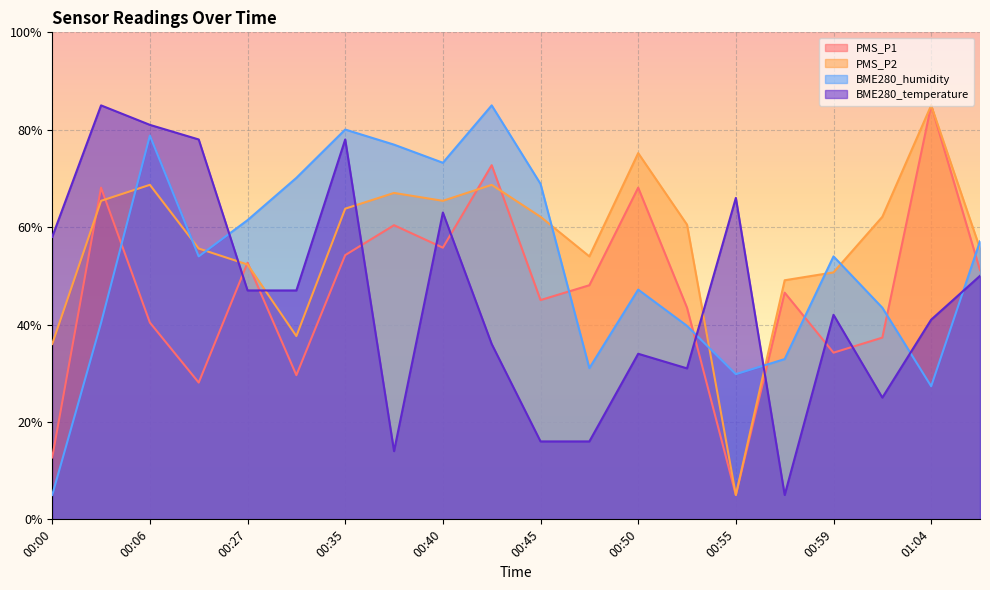

Reading left to right, what are all the values shown in this chart?

PMS_P1: 12.7	68.1	40.4	28.1	52.7	29.6	54.3	60.4	55.8	72.7	45.0	48.1	68.1	43.5	5.0	46.5	34.2	37.3	85.0	51.2
PMS_P2: 36.0	65.4	68.7	55.6	52.3	37.6	63.8	67.0	65.4	68.7	62.1	54.0	75.2	60.5	5.0	49.1	50.7	62.1	85.0	55.6
BME280_humidity: 5.0	40.3	78.8	54.0	61.4	70.1	80.0	76.9	73.2	85.0	68.9	31.0	47.2	39.7	29.8	32.9	54.0	43.4	27.3	57.1
BME280_temperature: 58.0	85.0	81.0	78.0	47.0	47.0	78.0	14.0	63.0	36.0	16.0	16.0	34.0	31.0	66.0	5.0	42.0	25.0	41.0	50.0